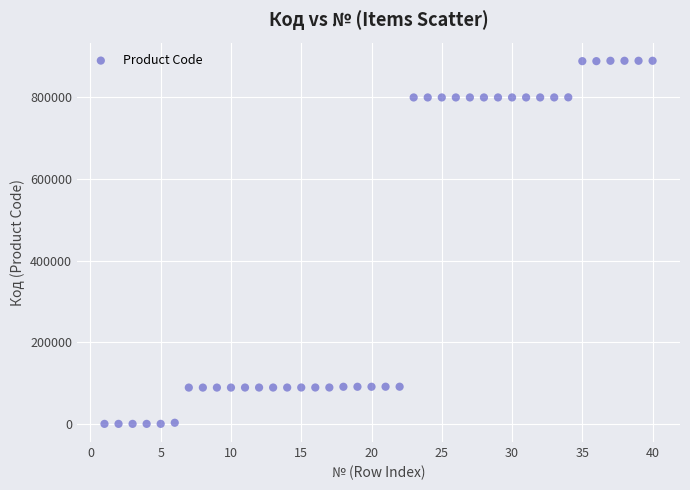

What is the range of X values (max minus min)?

39